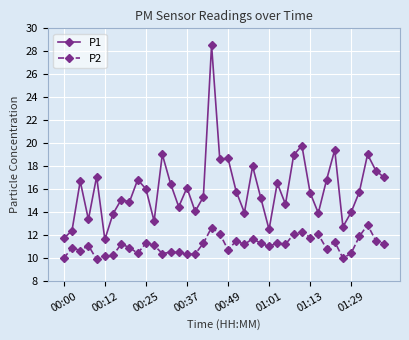

Does the chart have visible grid lines?

Yes